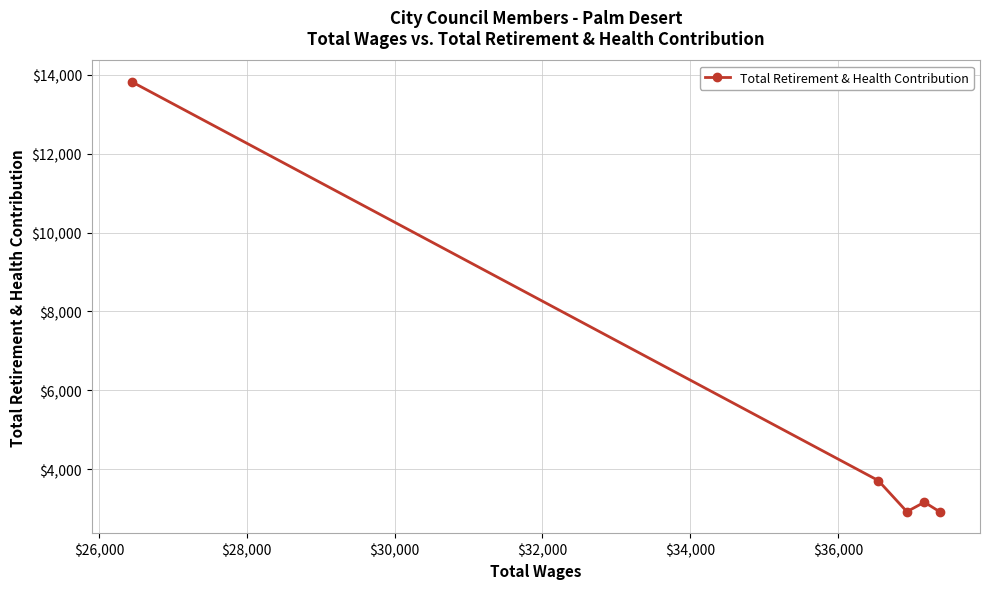

Does the chart display data point markers on the line(s)?

Yes